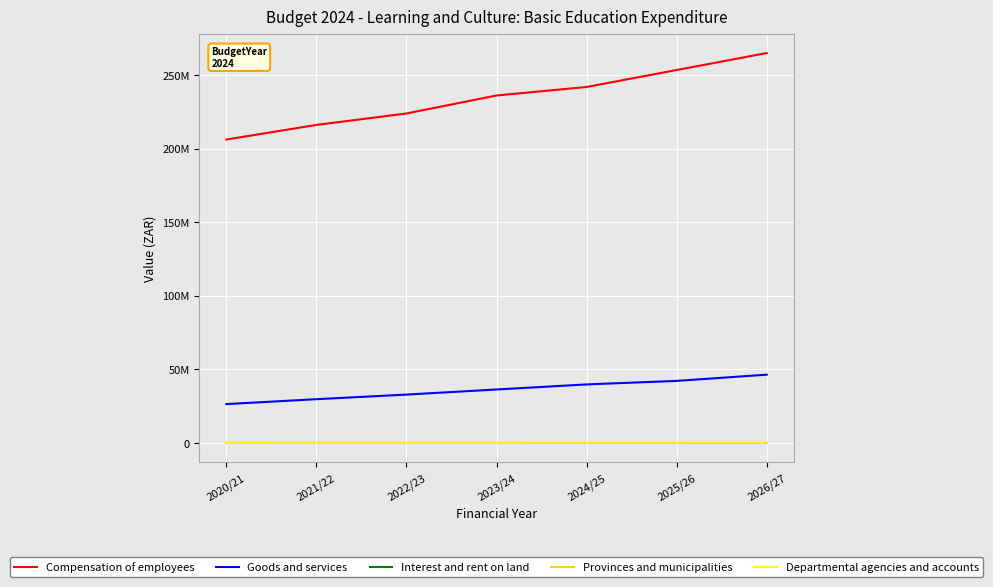

Is this an area chart (filled region under the line)?

No